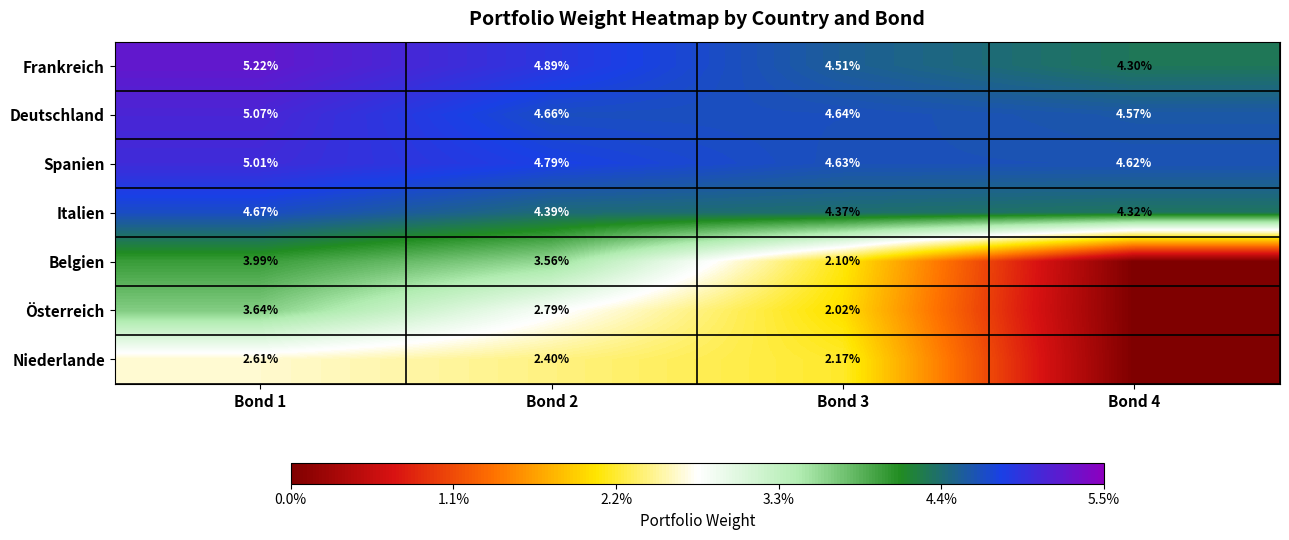

Which series changed the most between Bond 2 and Bond 3?

Belgien